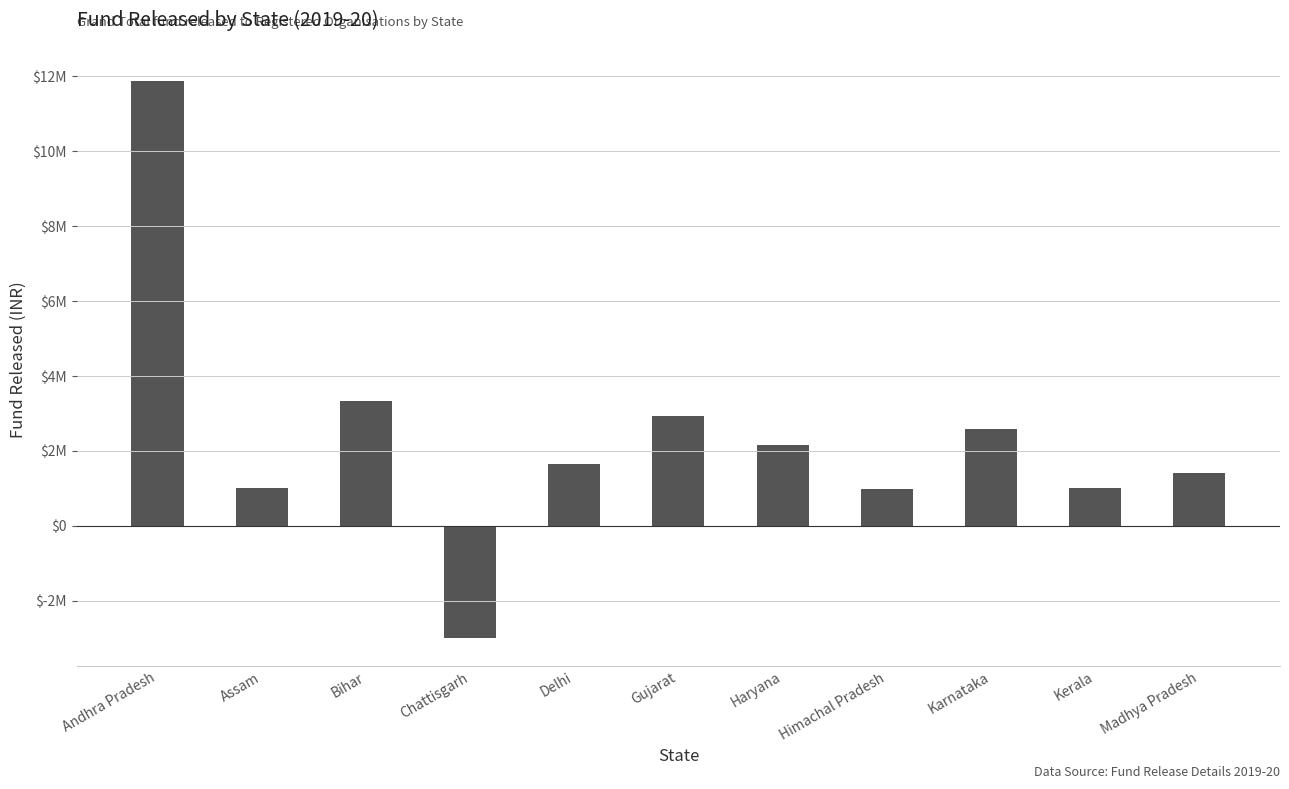

Which has a higher value, Madhya Pradesh or Kerala?

Madhya Pradesh